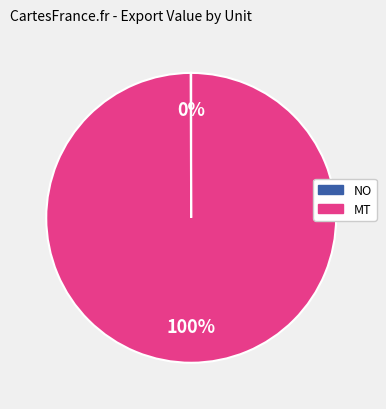

Is there any slice that represents more than half of the pie?

Yes